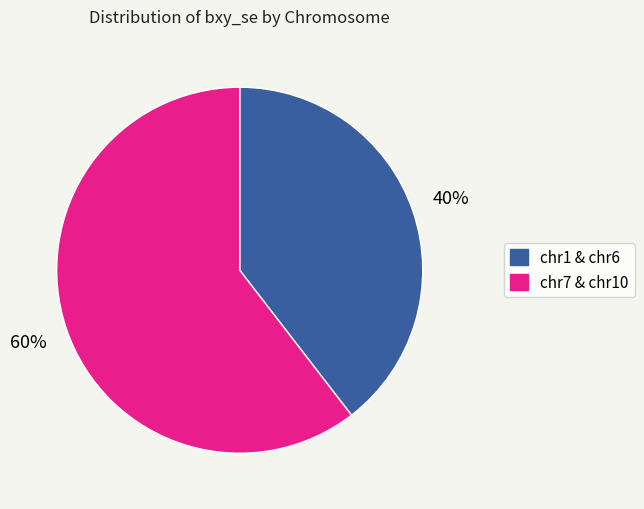

Is chr1 & chr6 the majority of the pie?

No